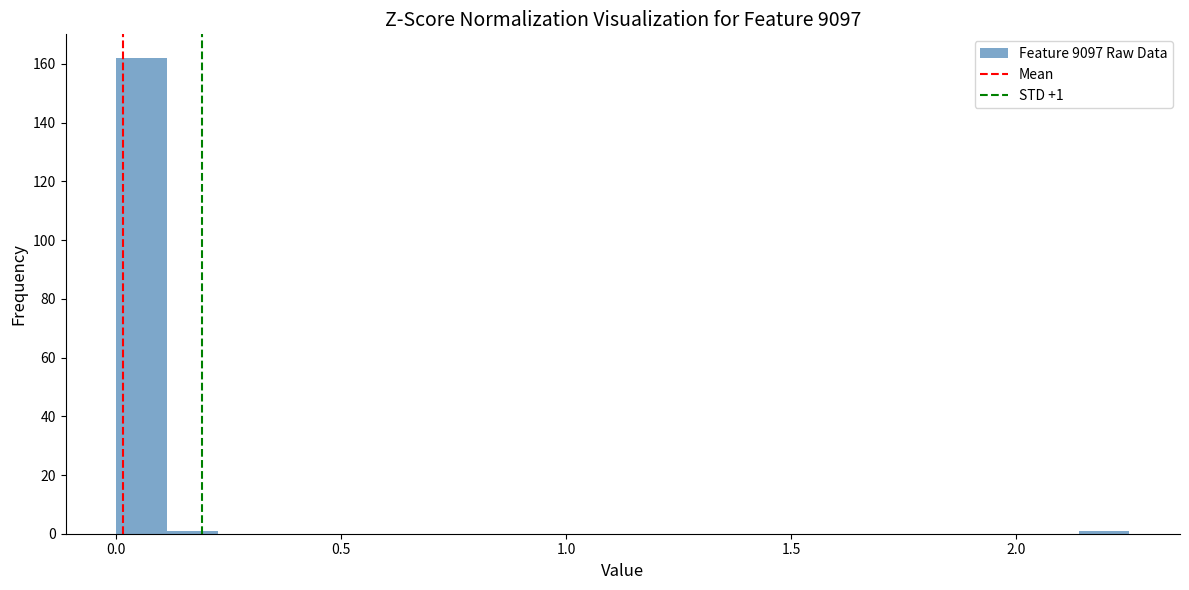

Around what value on the x-axis is the tallest bar? Give the approximate position of its centre, as read against the axis.

0.05